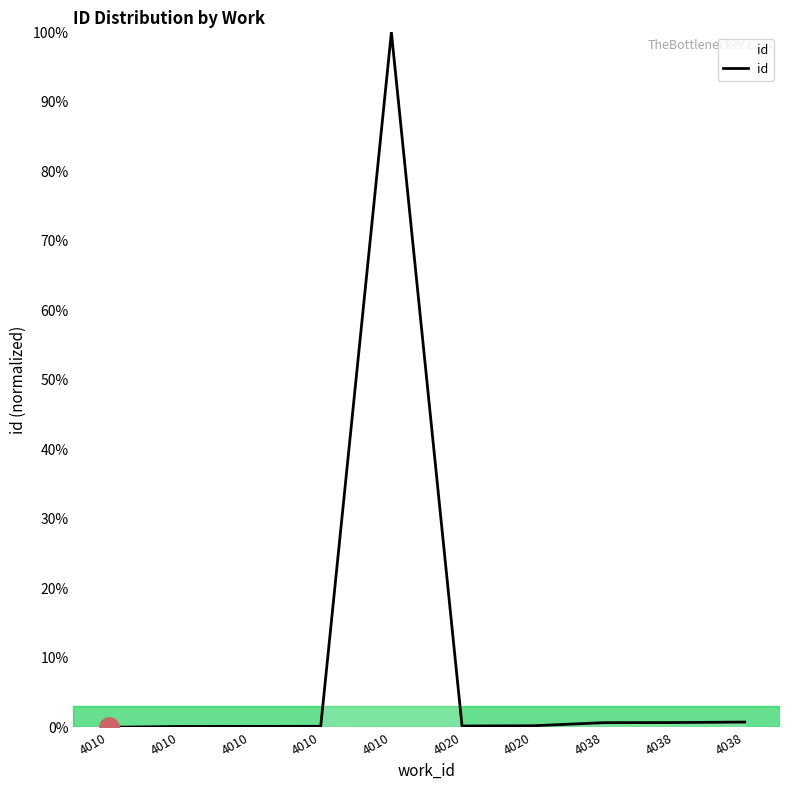

What is the maximum value shown in the chart?

100.0